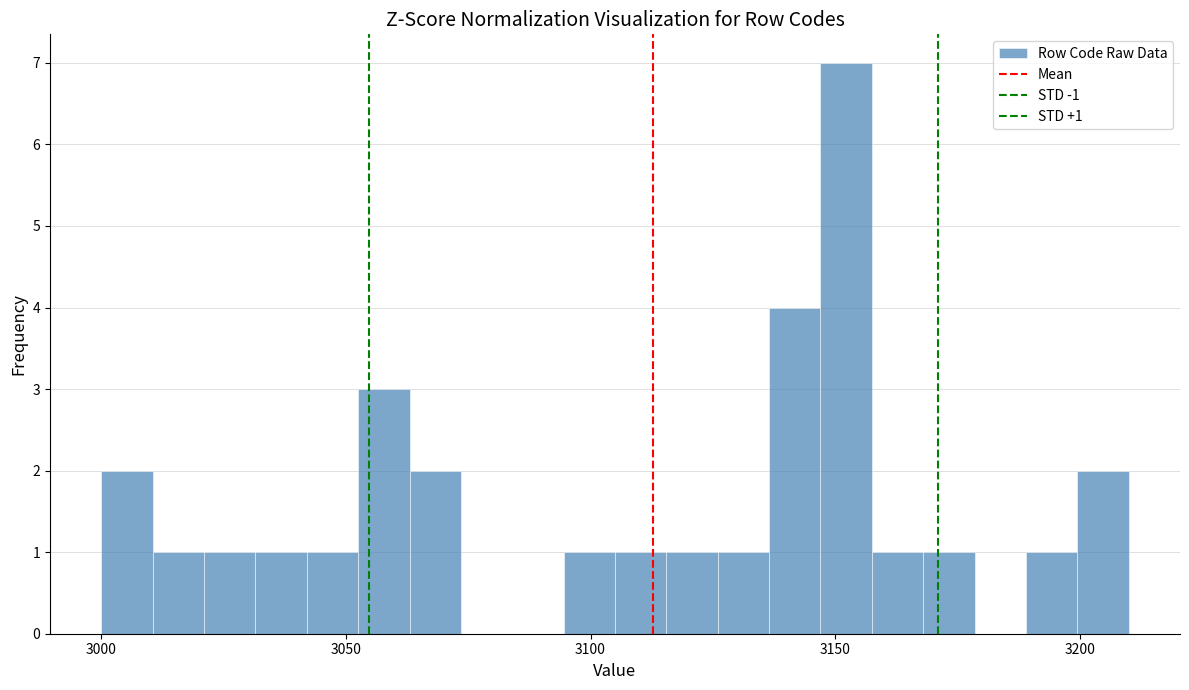

Around what value on the x-axis is the tallest bar? Give the approximate position of its centre, as read against the axis.

3150